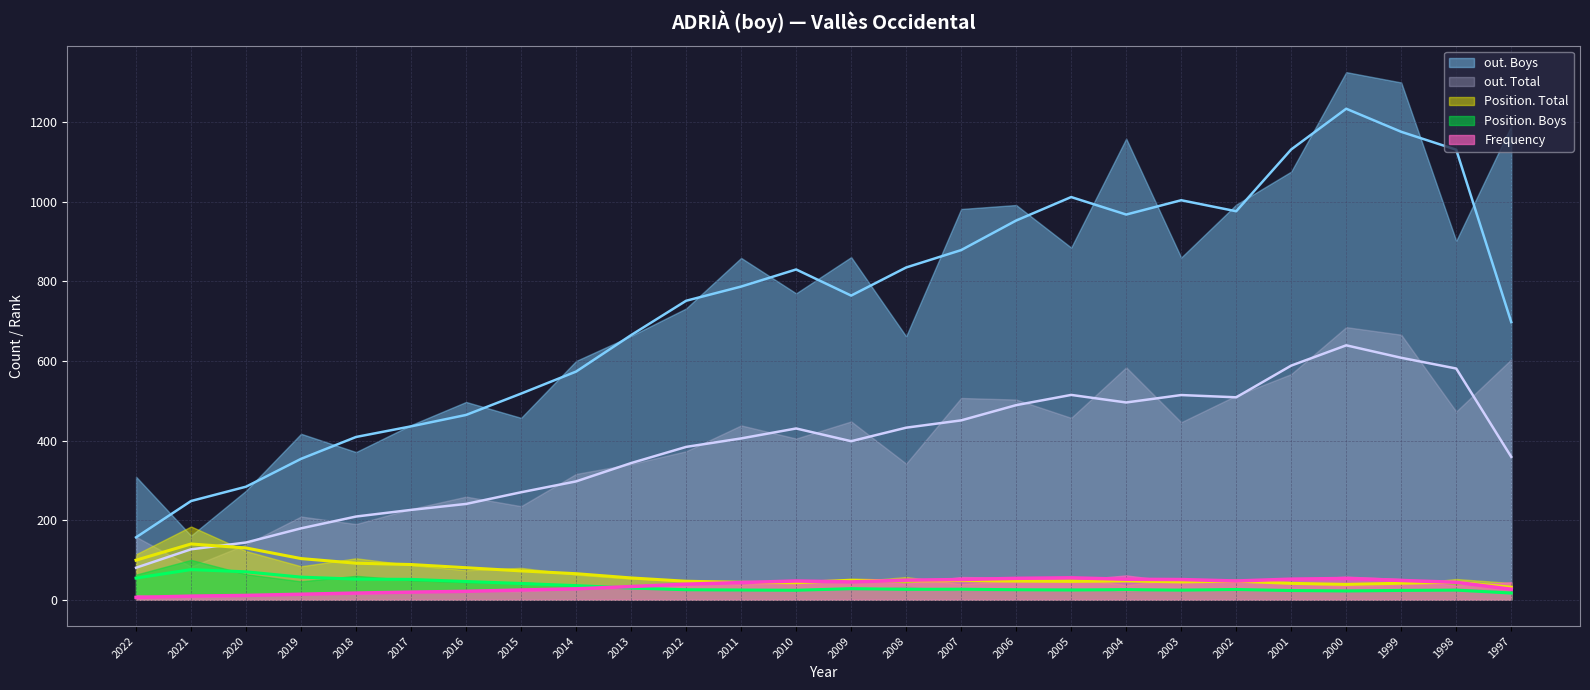

What is the difference between the highest and lowest values at 2004?

1140